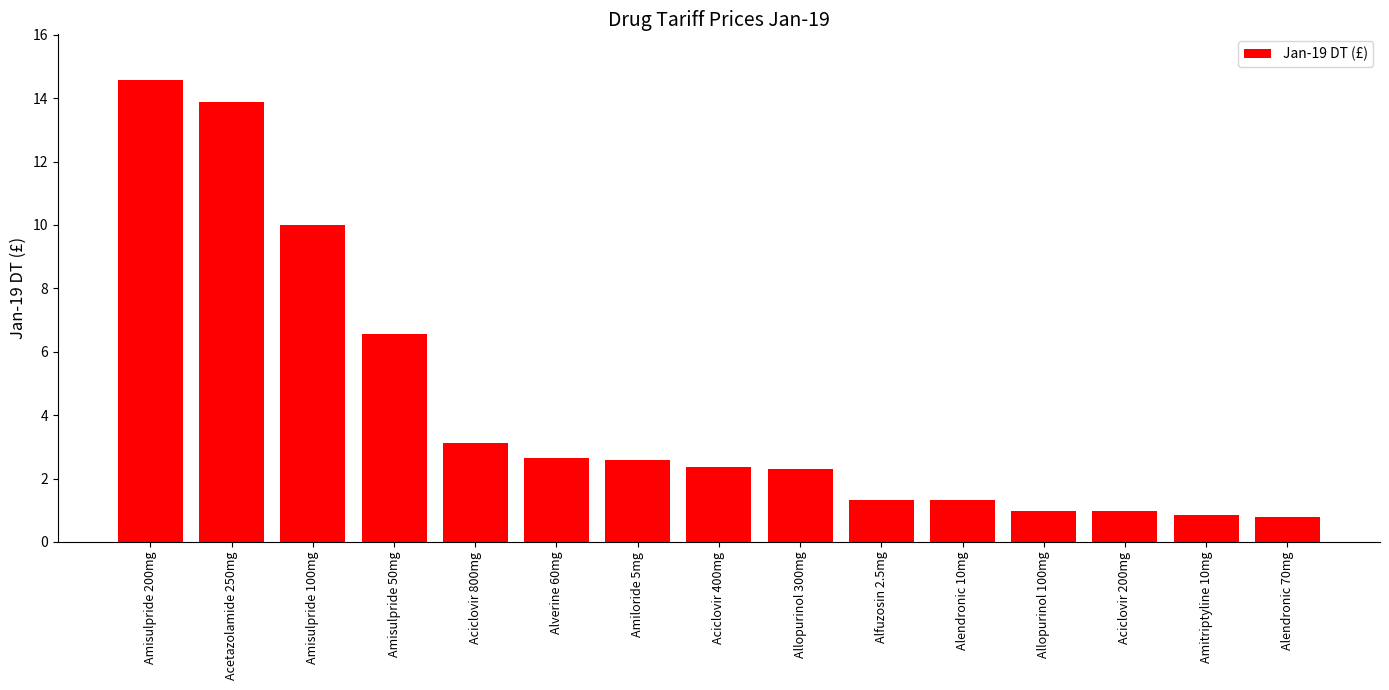

Which label corresponds to the largest value in the chart?

Amisulpride 200mg